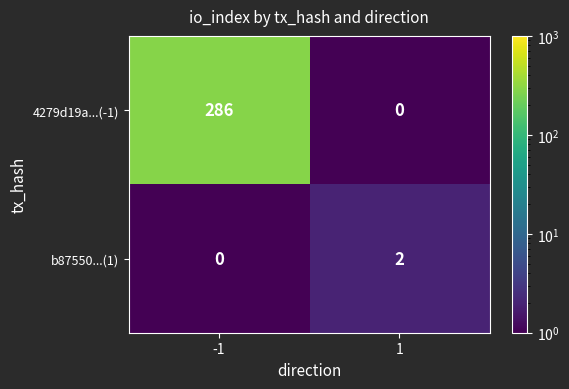

What is the maximum value for 4279d19a...(-1)?

286